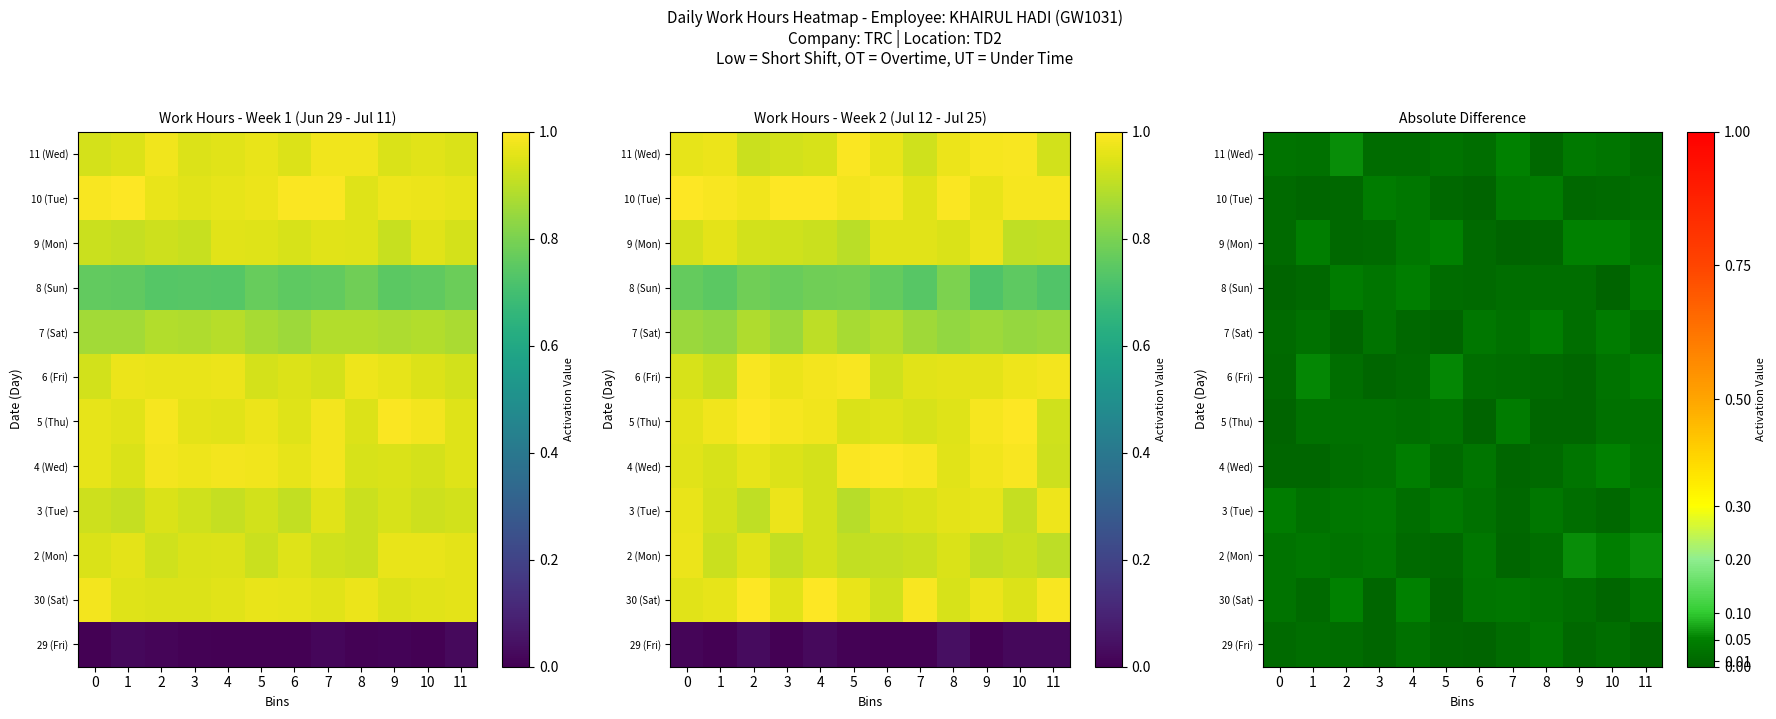

Rank the series at 5 from lowest to highest value.

30 (Sat), 7 (Sat), 29 (Fri), 10 (Tue), 2 (Mon), 4 (Wed), 8 (Sun), 5 (Thu), 11 (Wed), 3 (Tue), 9 (Mon), 6 (Fri)